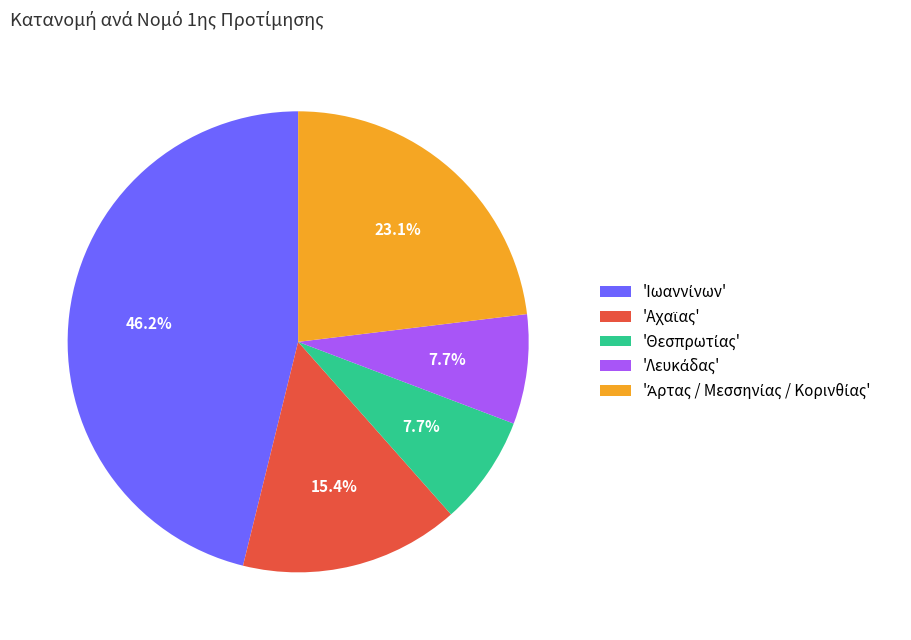

Is there any slice that represents more than half of the pie?

No